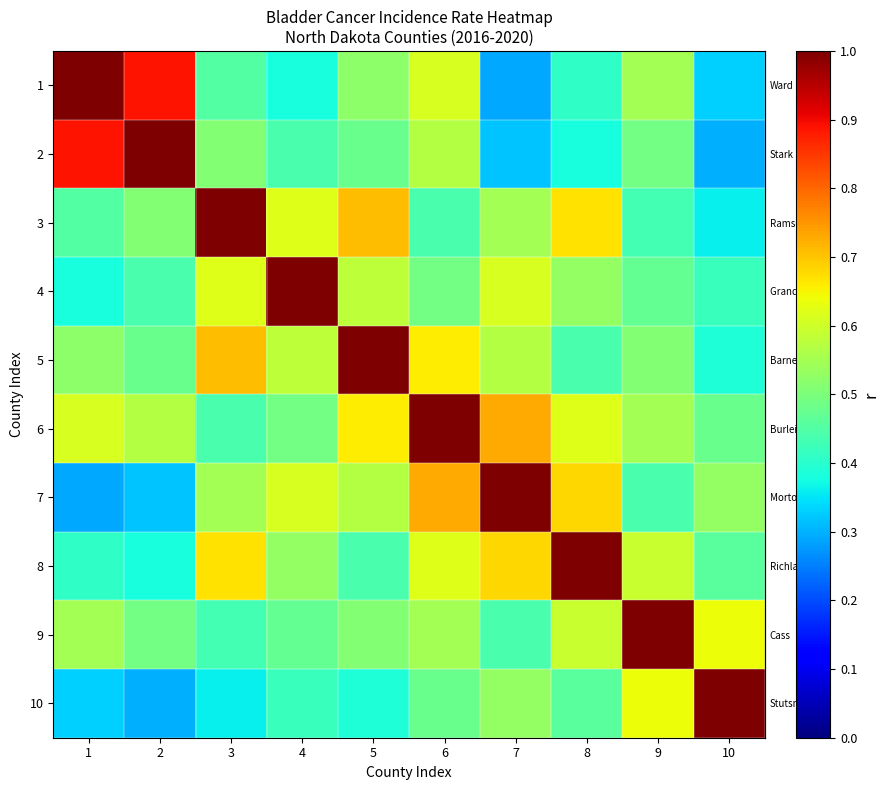

What is the greatest value displayed?

1.0